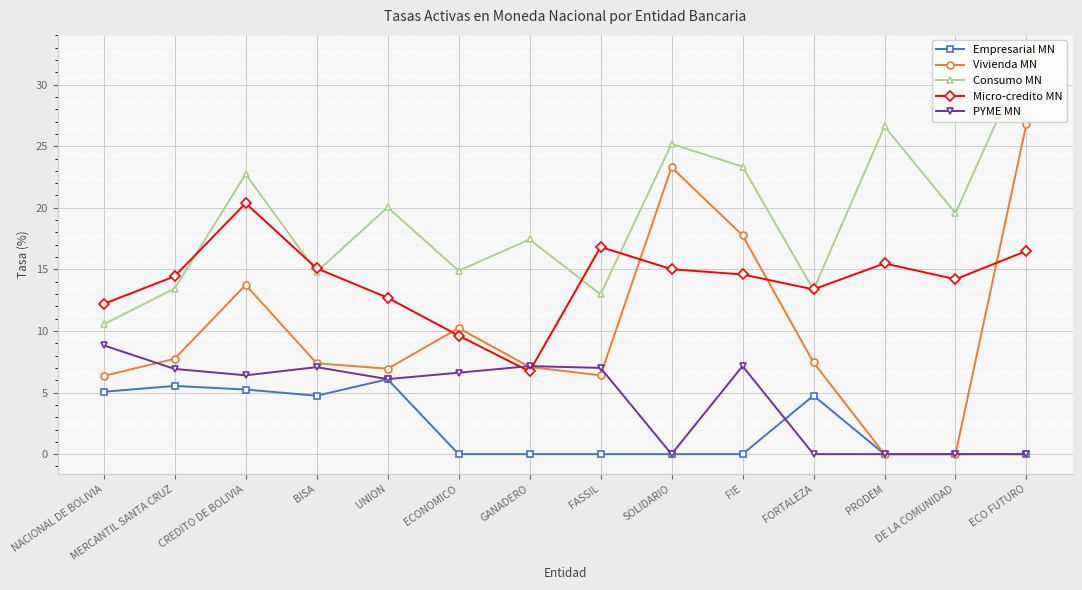

Rank the series by their maximum value, from lowest to highest.

Empresarial MN, PYME MN, Micro-credito MN, Vivienda MN, Consumo MN